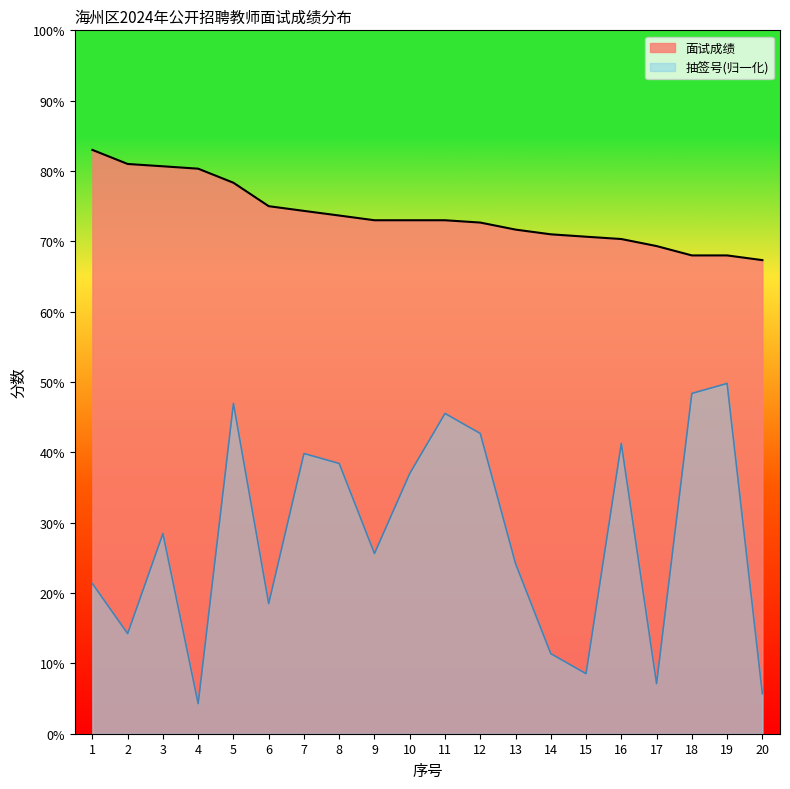

Which label corresponds to the largest value in the chart?

1